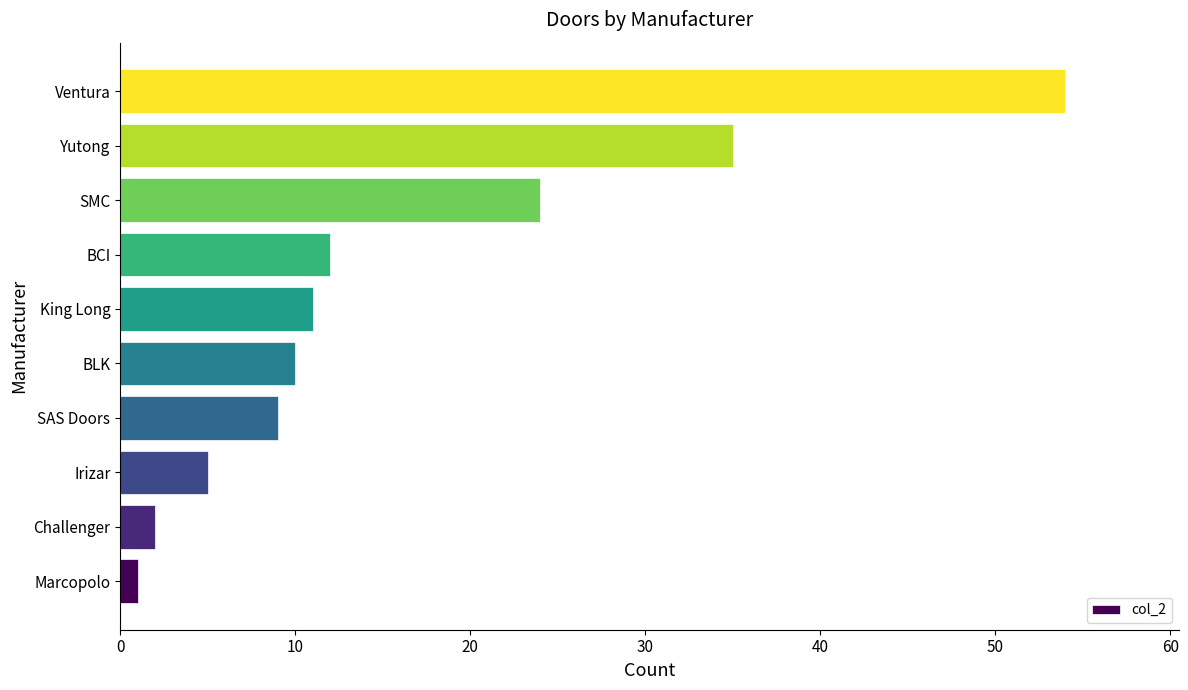

The value at Ventura is 94. True or false?

False